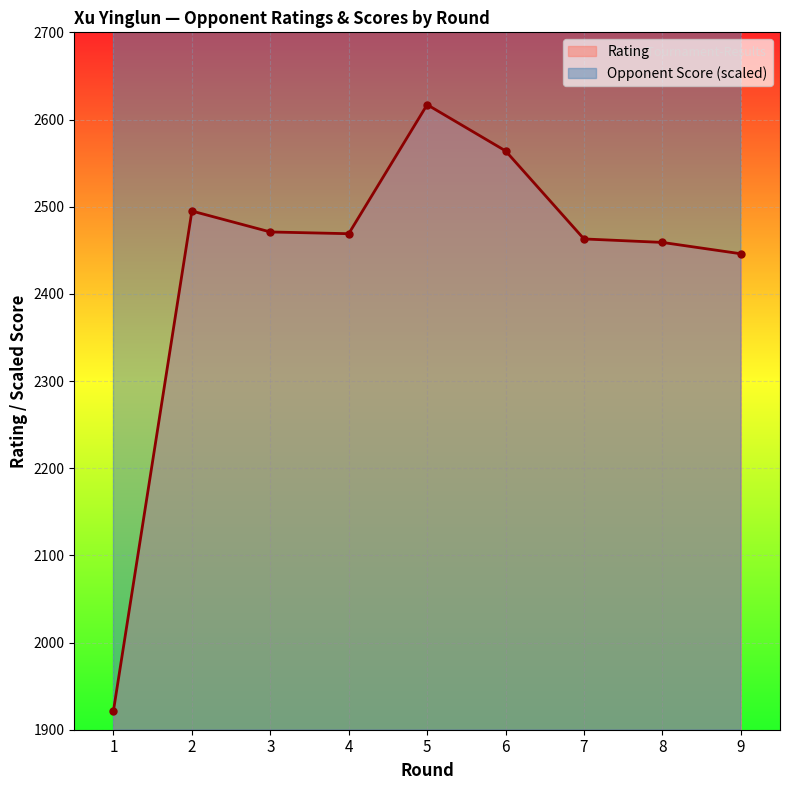

What is the sum of the Opponent Score values at 2 and 4?

7800